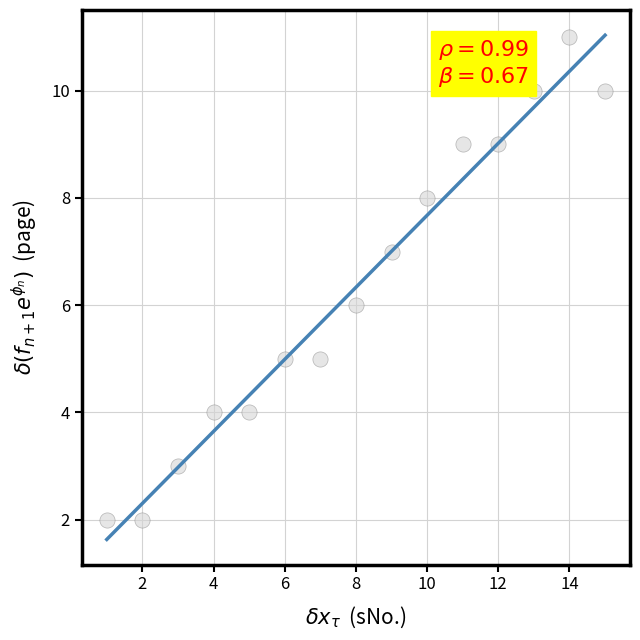

What is the range of Y values (max minus min)?

9